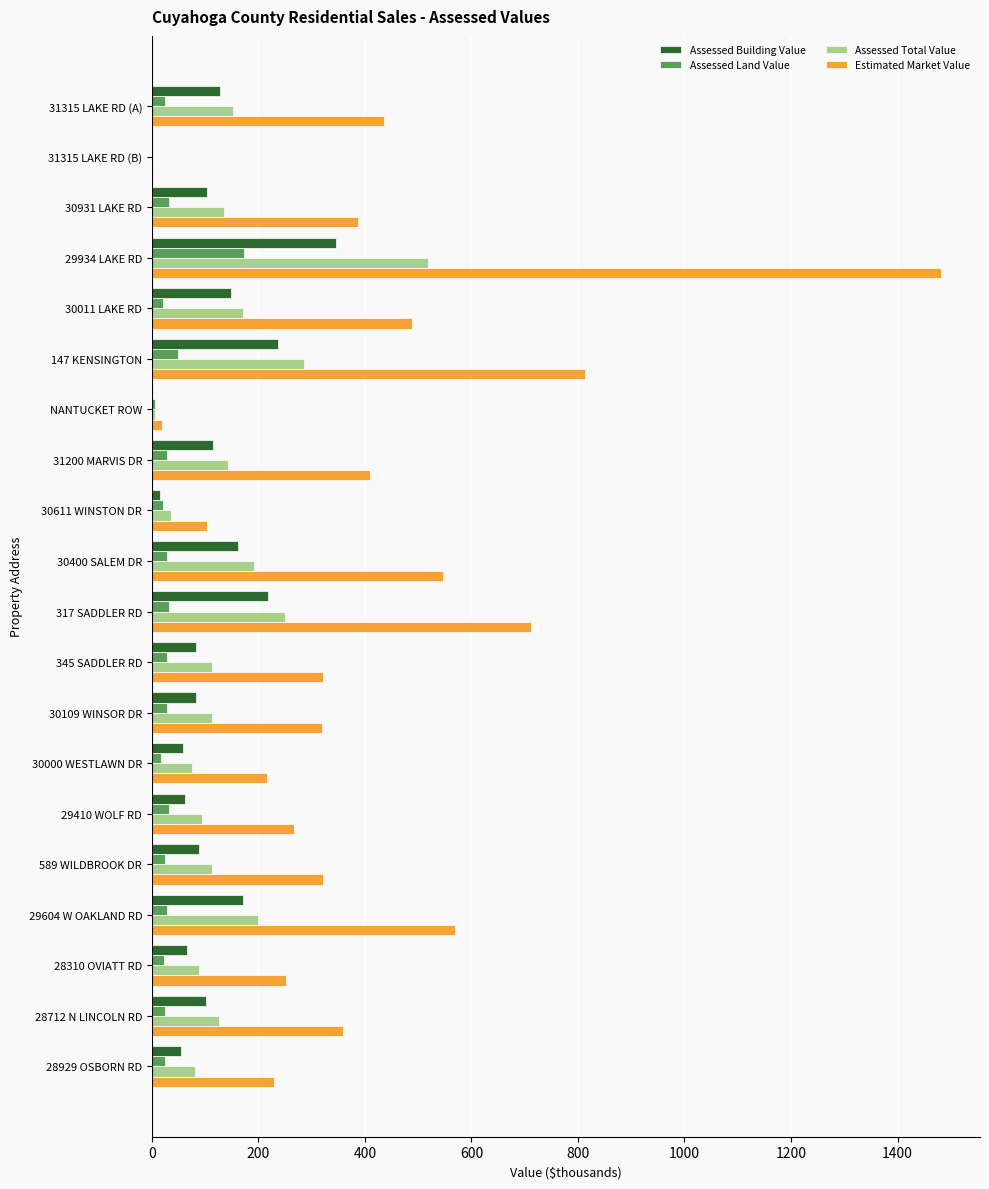

True or false: Estimated Market Value has a value of 320.2 at 30109 WINSOR DR.

True